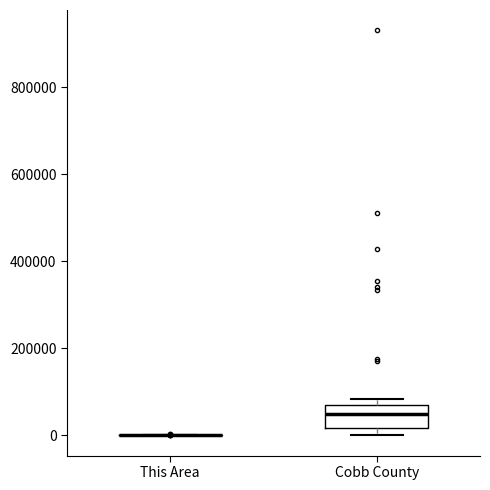

Which box is the tallest, from its lower edge to its upper edge?

Cobb County